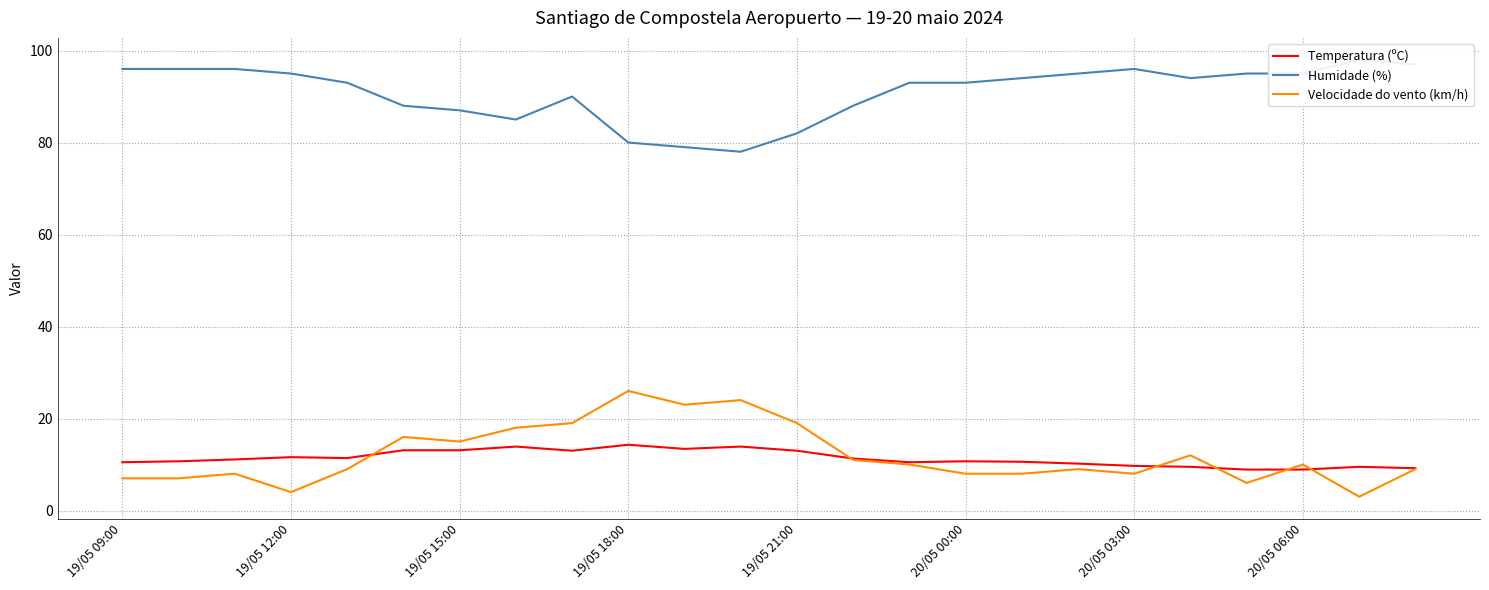

What is the highest value of the Velocidade do vento (km/h) series?

26.0